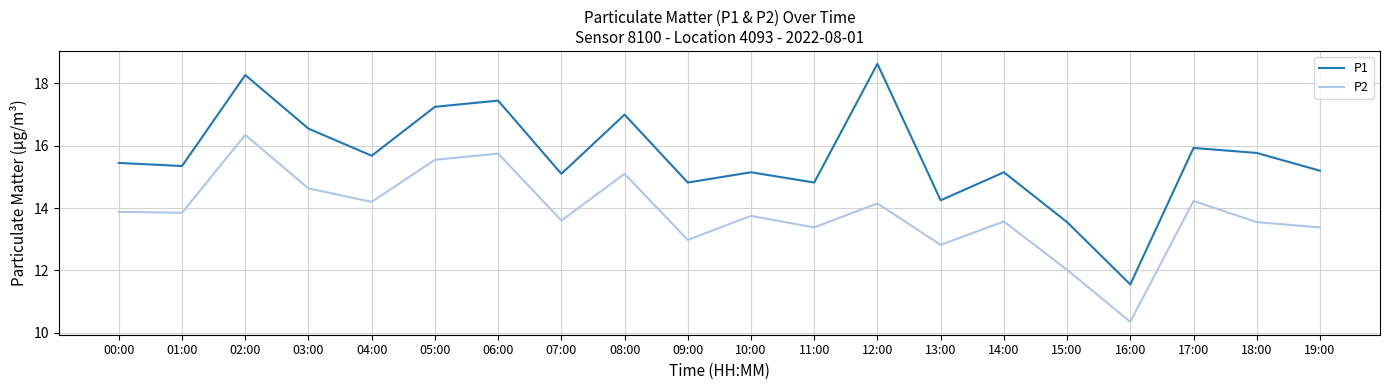

At 08:00, list the series in order from smallest to largest.

P2, P1